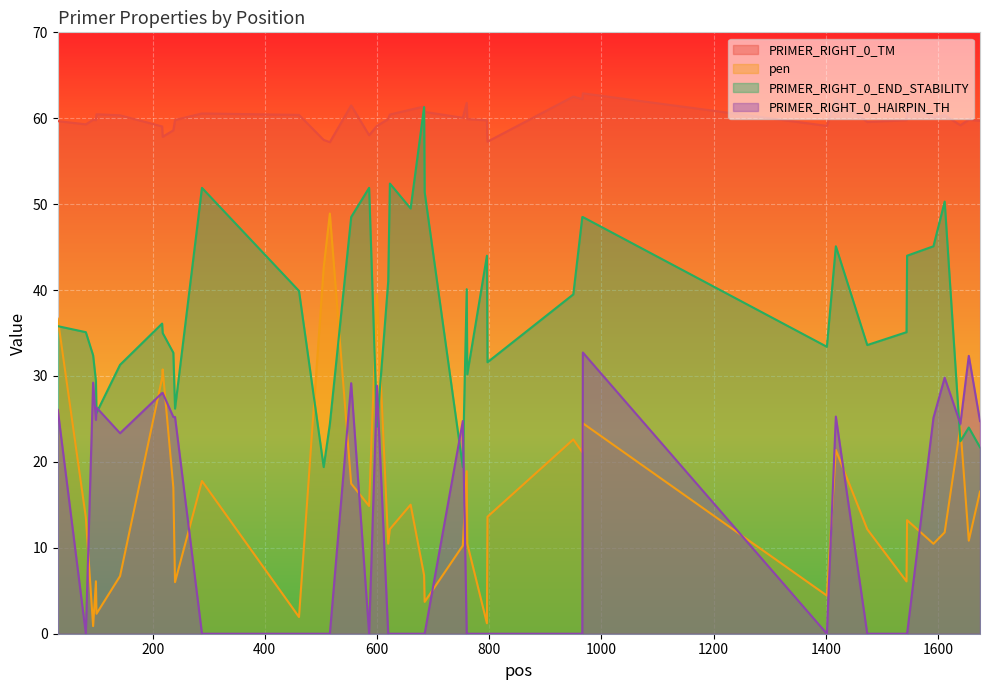

How many values in the PRIMER_RIGHT_0_END_STABILITY series are below 35?

17